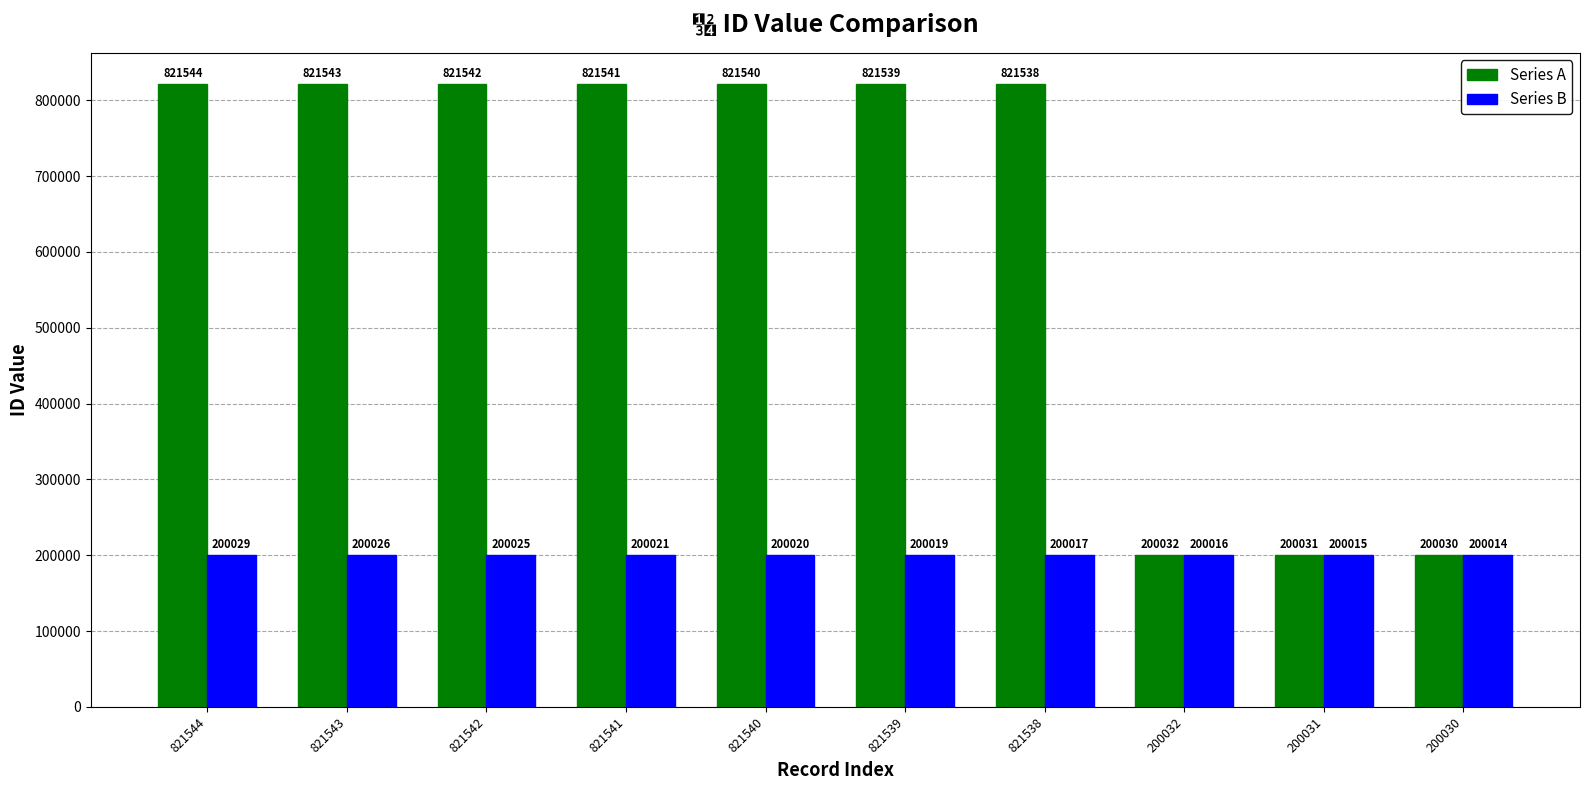

Which series has the widest spread of values?

Series A